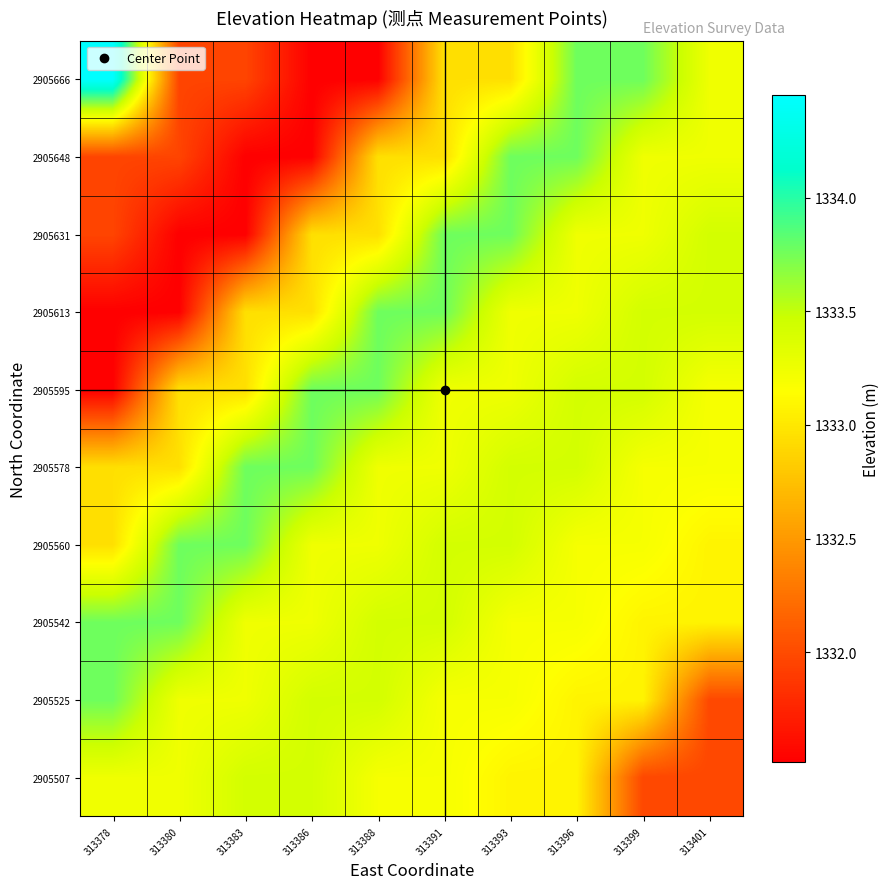

Count the number of data series in this chart.

10